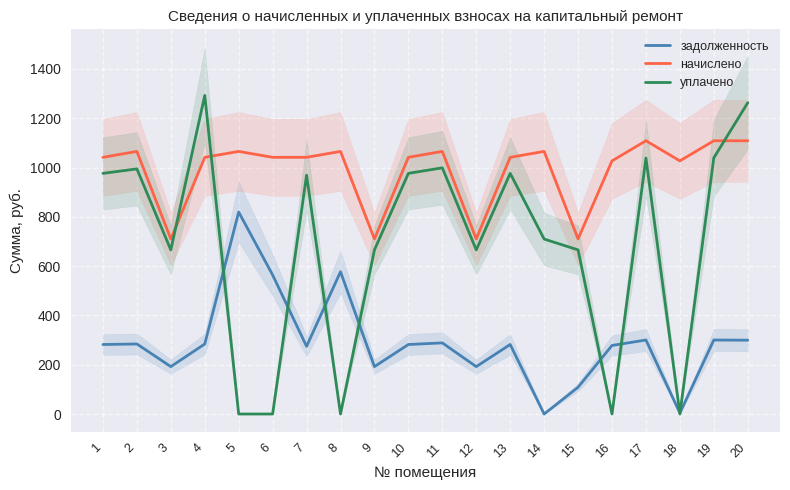

The value of уплачено at 15 is 399.1. True or false?

False